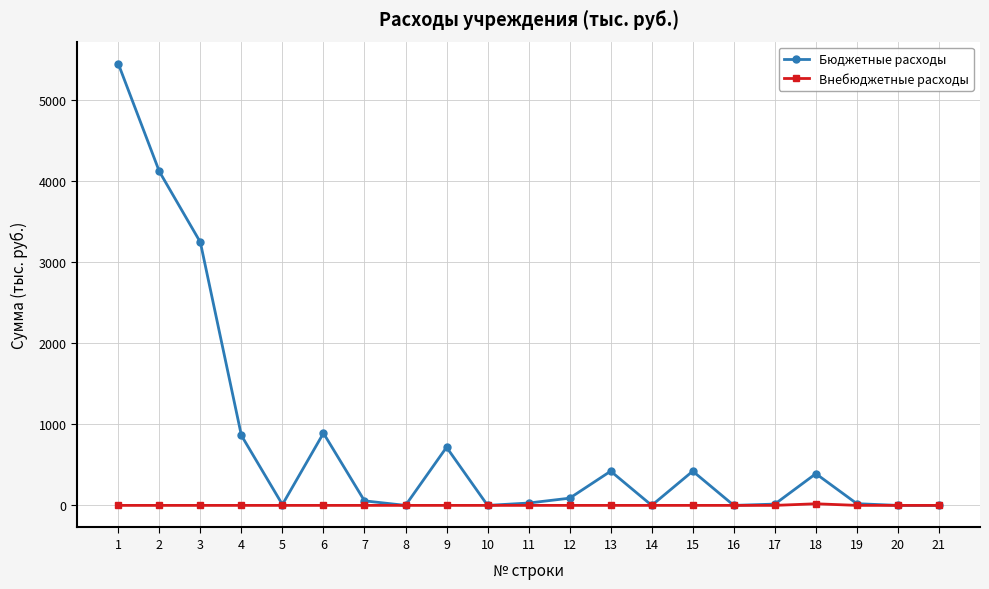

What is the highest value of the Бюджетные расходы series?

5448